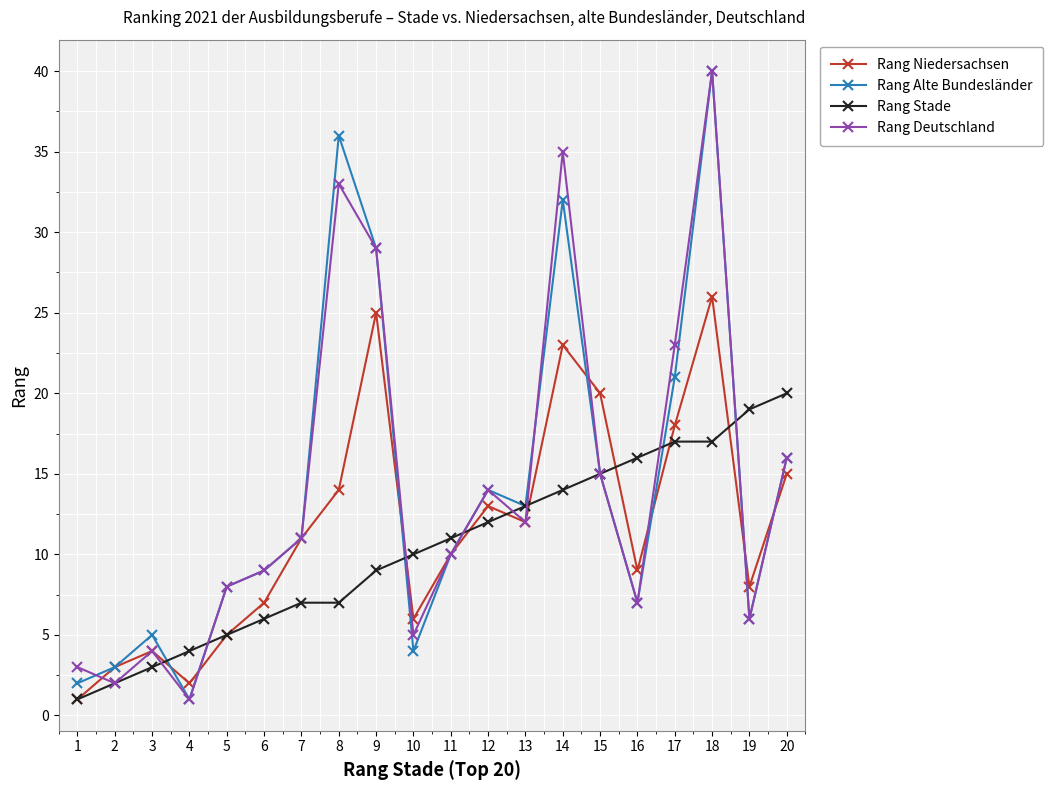

Reading left to right, transcribe all the data shown in this chart.

Rang Niedersachsen: 1=1	2=3	3=4	4=2	5=5	6=7	7=11	8=14	9=25	10=6	11=10	12=13	13=12	14=23	15=20	16=9	17=18	18=26	19=8	20=15
Rang Alte Bundesländer: 1=2	2=3	3=5	4=1	5=8	6=9	7=11	8=36	9=29	10=4	11=10	12=14	13=13	14=32	15=15	16=7	17=21	18=40	19=6	20=16
Rang Stade: 1=1	2=2	3=3	4=4	5=5	6=6	7=7	8=7	9=9	10=10	11=11	12=12	13=13	14=14	15=15	16=16	17=17	18=17	19=19	20=20
Rang Deutschland: 1=3	2=2	3=4	4=1	5=8	6=9	7=11	8=33	9=29	10=5	11=10	12=14	13=12	14=35	15=15	16=7	17=23	18=40	19=6	20=16